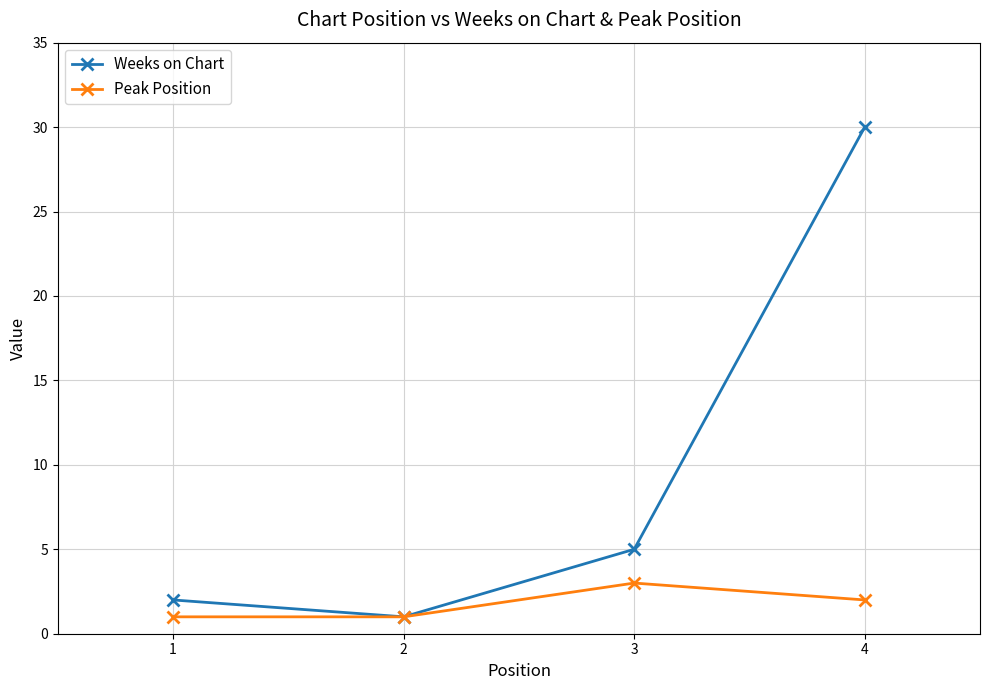

What is the sum of the Peak Position values at 4 and 3?

5